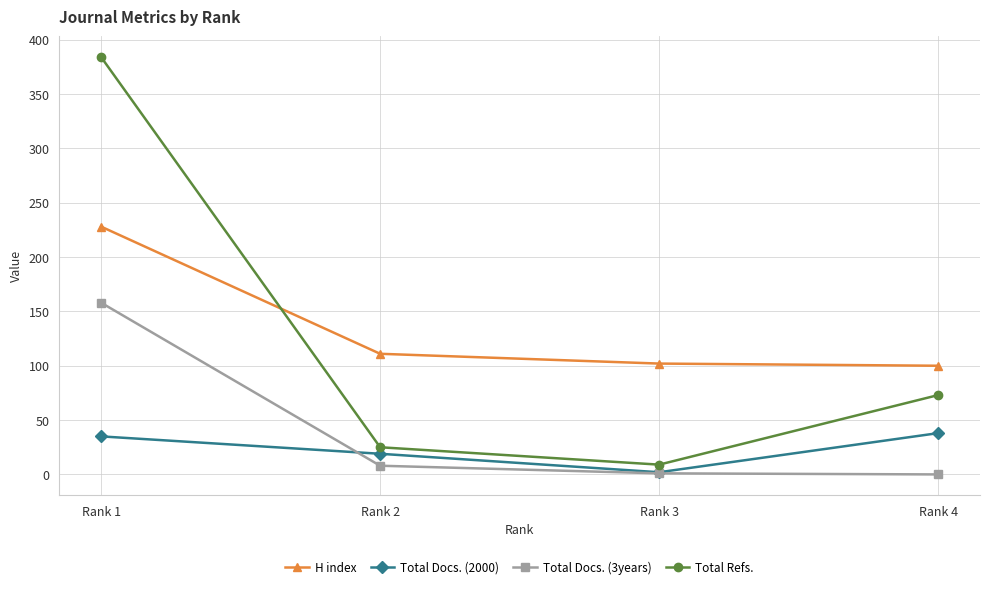

How many lines are shown in the chart?

4